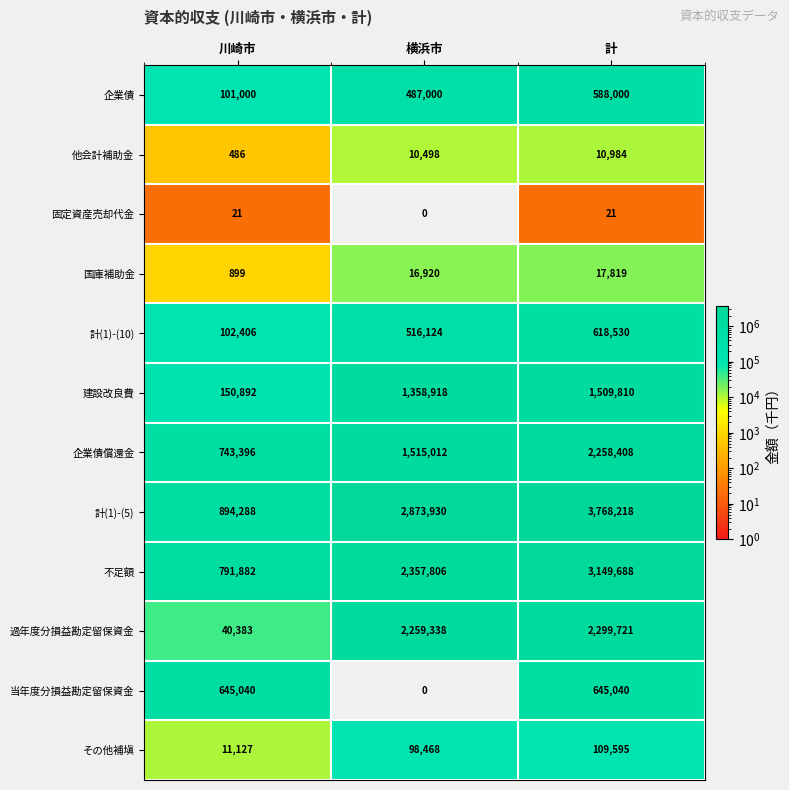

The 過年度分損益勘定留保資金 series shows 16124 at 川崎市. True or false?

False